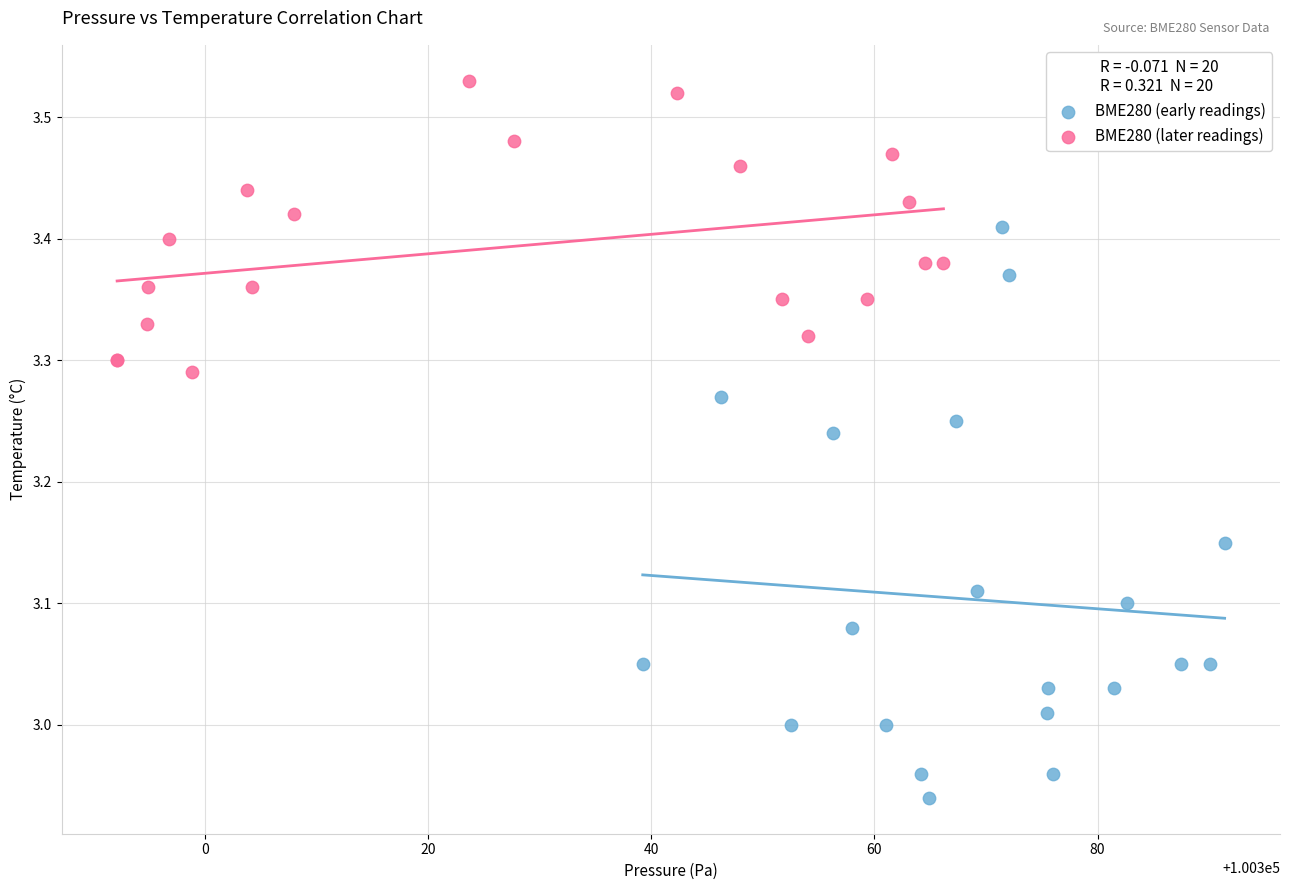

What are all the series names shown in the legend?

BME280 (early readings), BME280 (later readings)